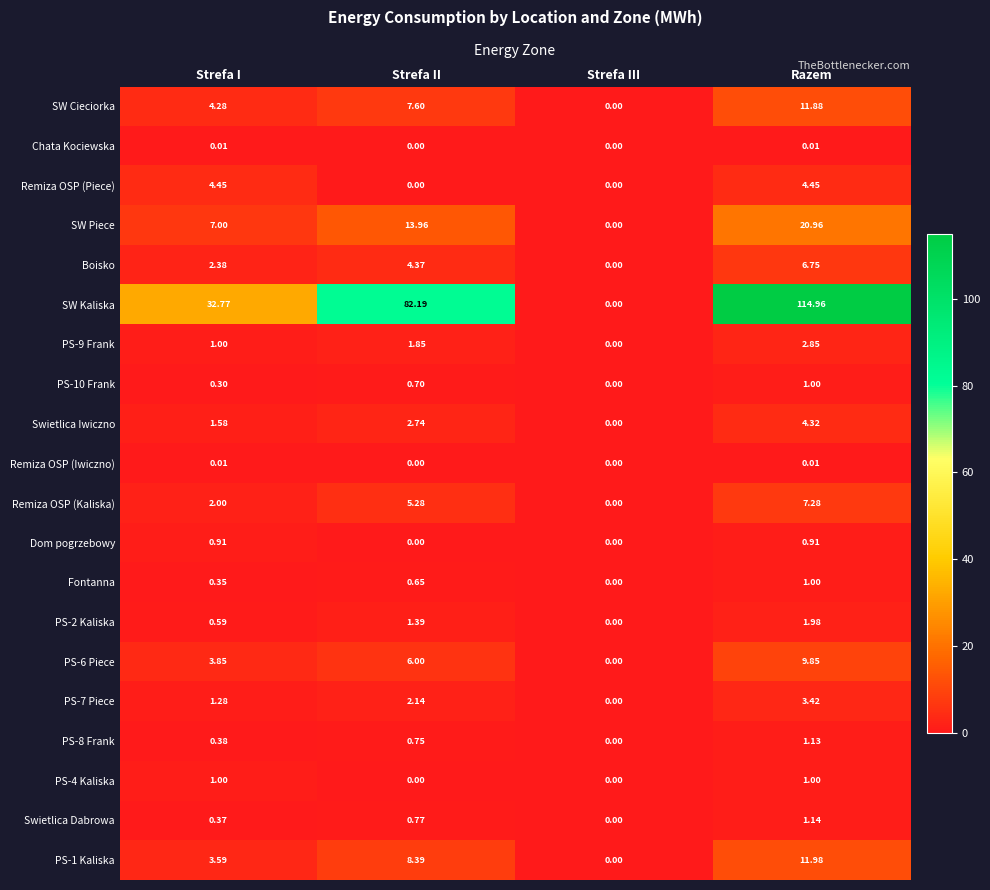

At which category is the sum across all series the highest?

Razem